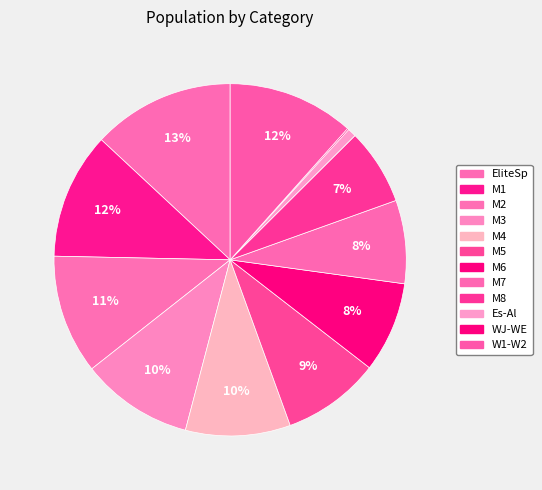

To the nearest percent, what percentage of the pie is W1-W2?

12%